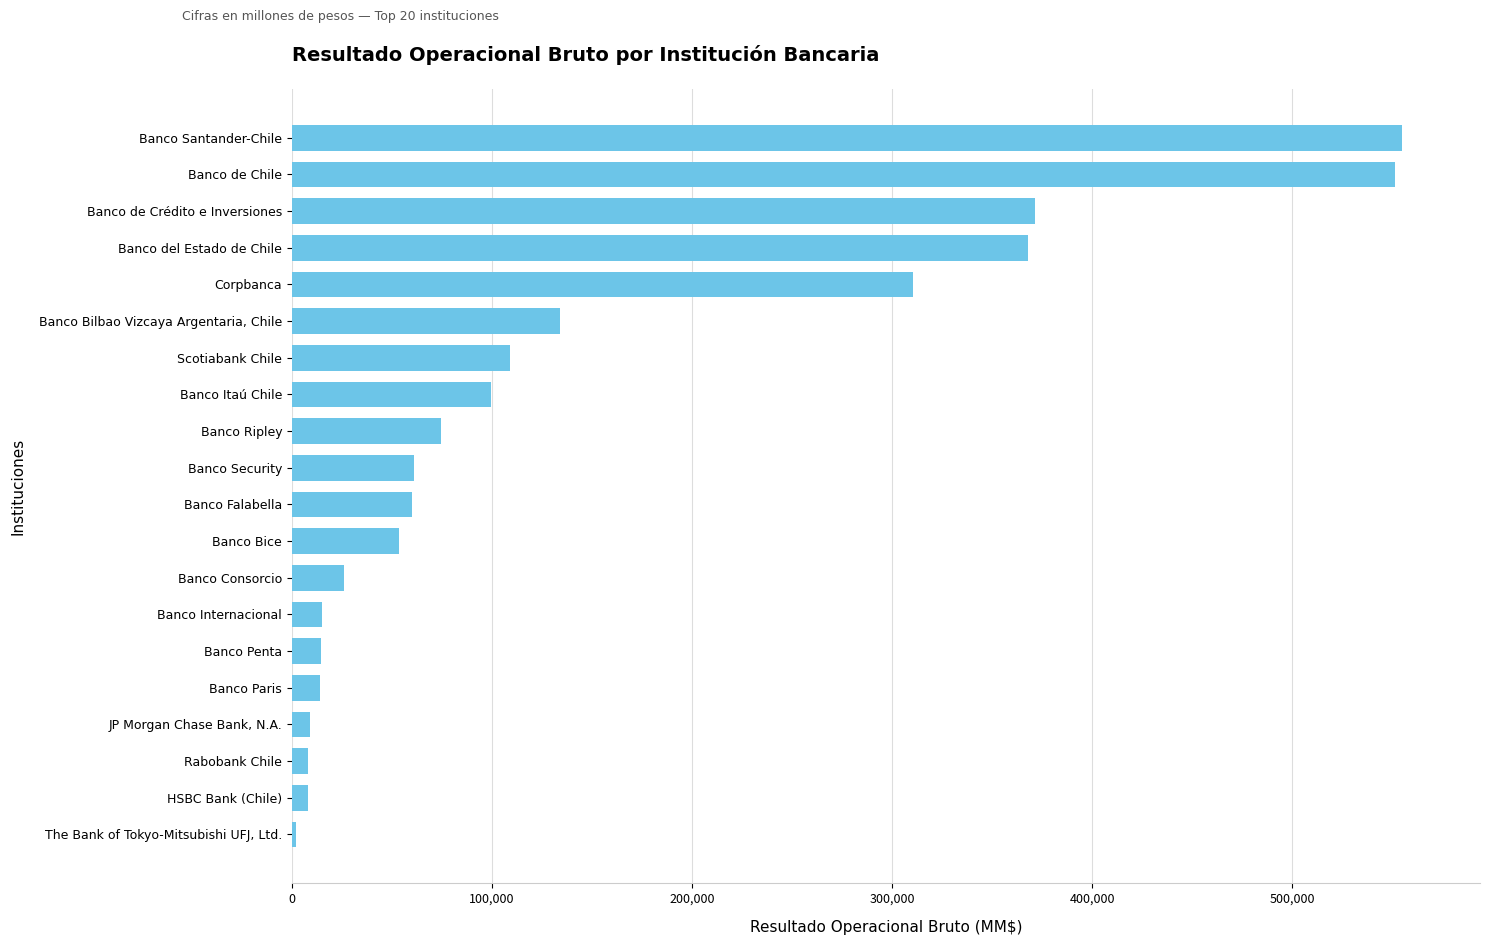

What is the difference between the maximum and minimum values?

552863